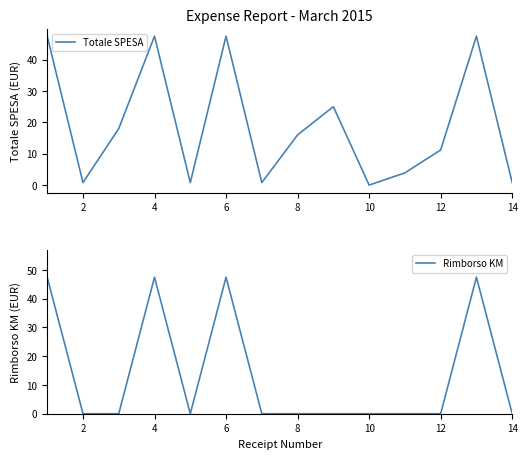

The value of Totale SPESA at 10 is 0.0. True or false?

True